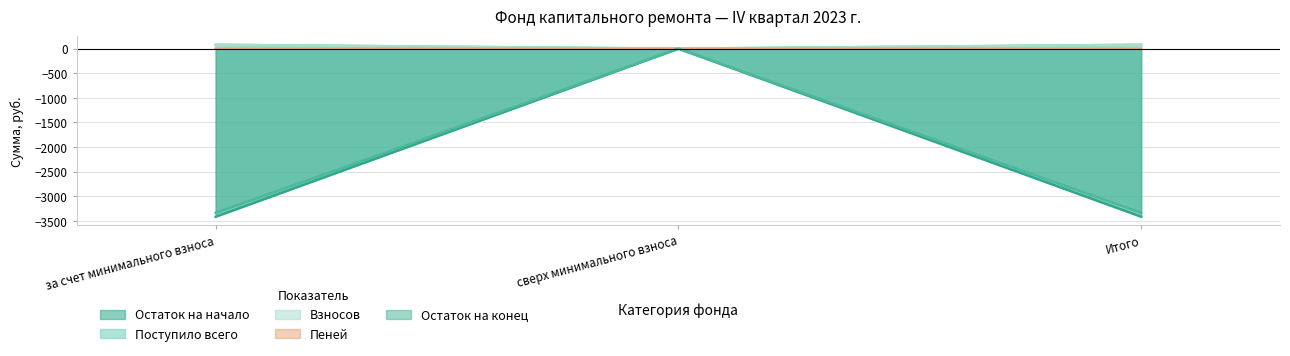

How many positive values does the Взносов series have?

2